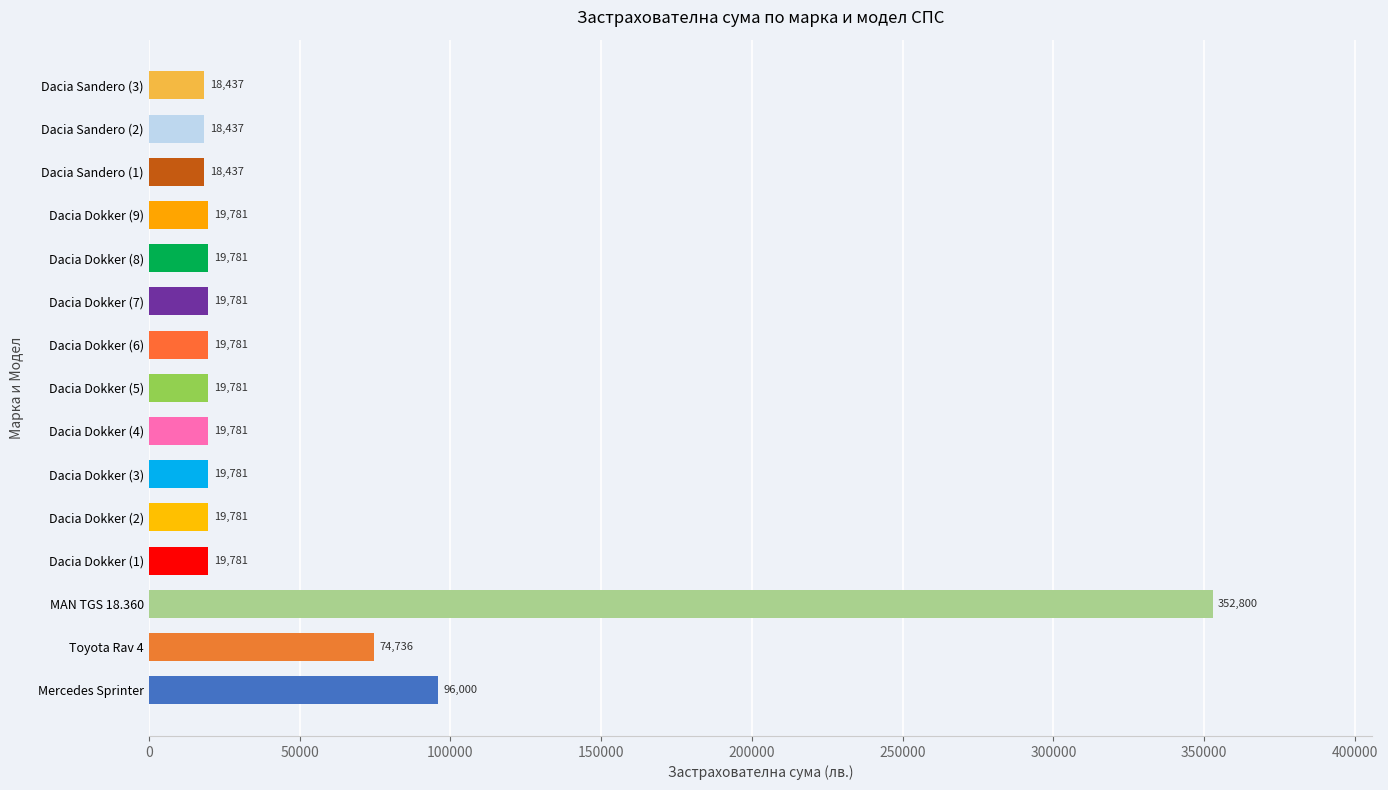

What is the smallest value displayed?

18437